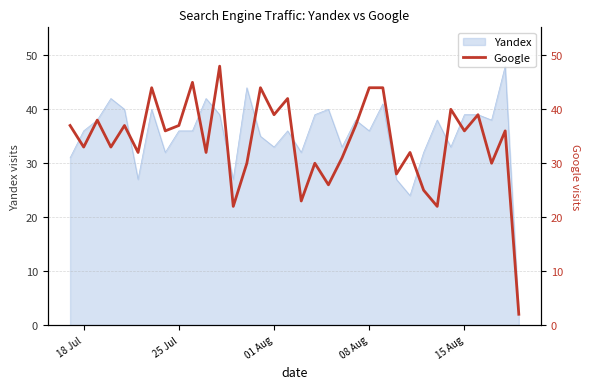

What is the highest value of the Yandex series?

48